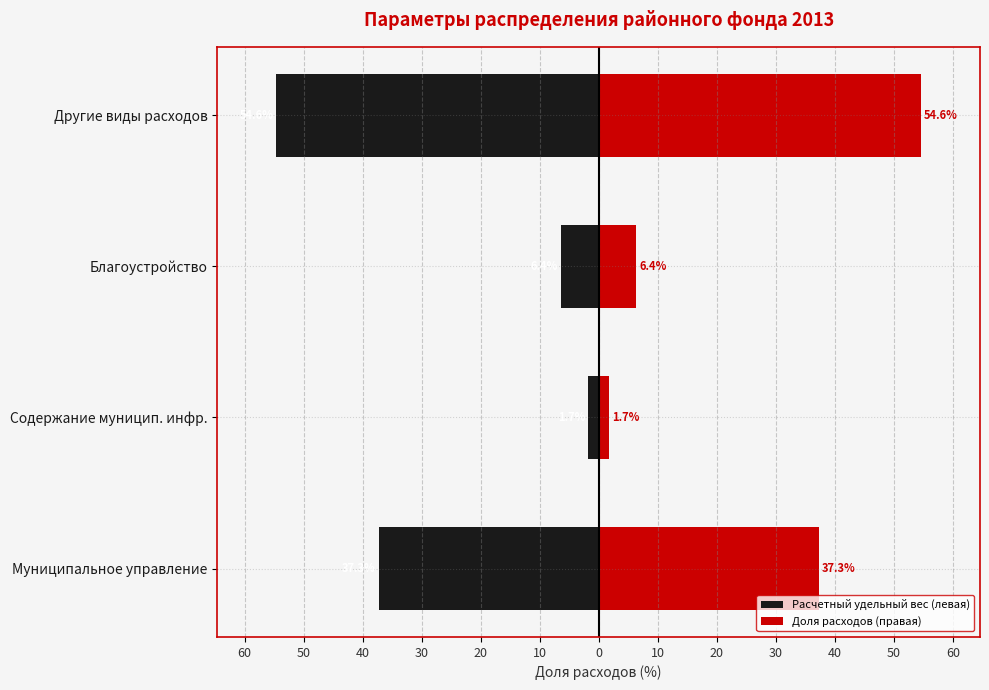

At how many categories does at least one series exceed 0?

4